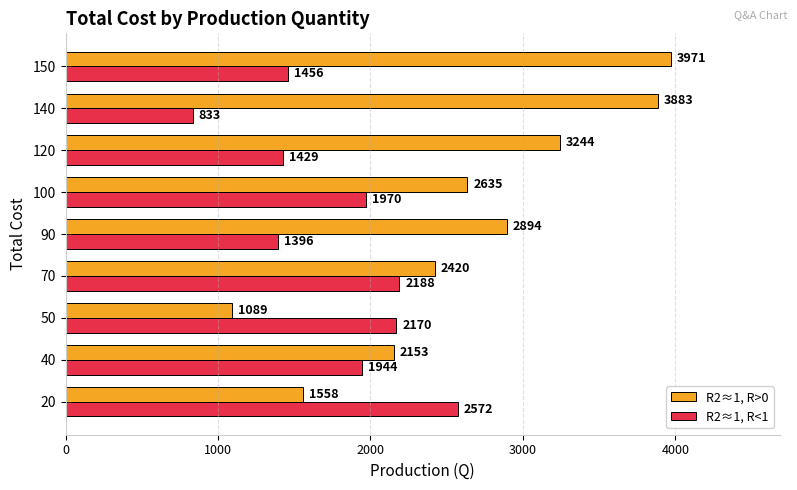

What are all the series names shown in the legend?

R2≈1, R>0, R2≈1, R<1